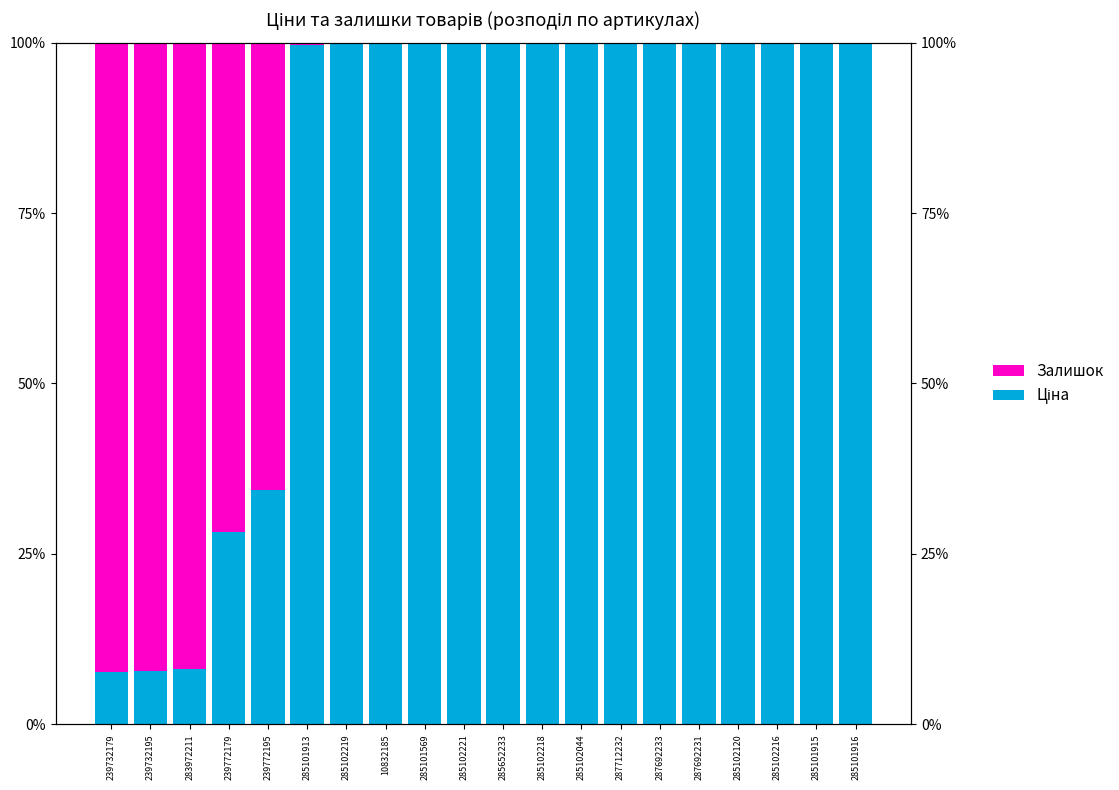

Reading right to left, transcribe all the data shown in this chart.

Ціна: 285101916=1.0	285101915=1.0	285102216=1.0	285102120=1.0	287692231=1.0	287692233=1.0	287712232=1.0	285102044=1.0	285102218=1.0	285652233=1.0	285102221=1.0	285101569=1.0	10832185=1.0	285102219=1.0	285101913=1.0	239772195=0.3	239772179=0.3	283972211=0.1	239732195=0.1	239732179=0.1
Залишок: 285101916=0.0	285101915=0.0	285102216=0.0	285102120=0.0	287692231=0.0	287692233=0.0	287712232=0.0	285102044=0.0	285102218=0.0	285652233=0.0	285102221=0.0	285101569=0.0	10832185=0.0	285102219=0.0	285101913=0.0	239772195=0.7	239772179=0.7	283972211=0.9	239732195=0.9	239732179=0.9